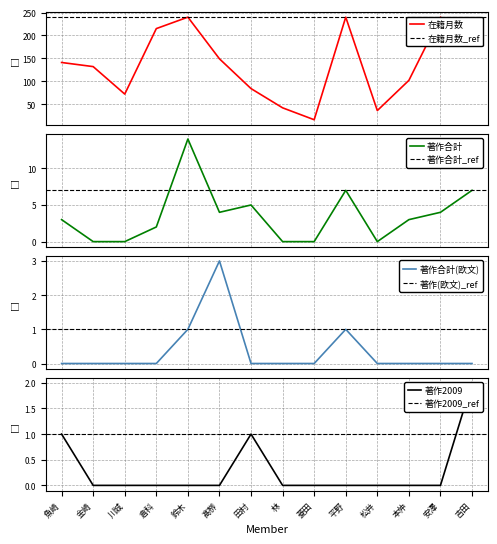

How many interior local valleys does the 在籍月数 series have?

3